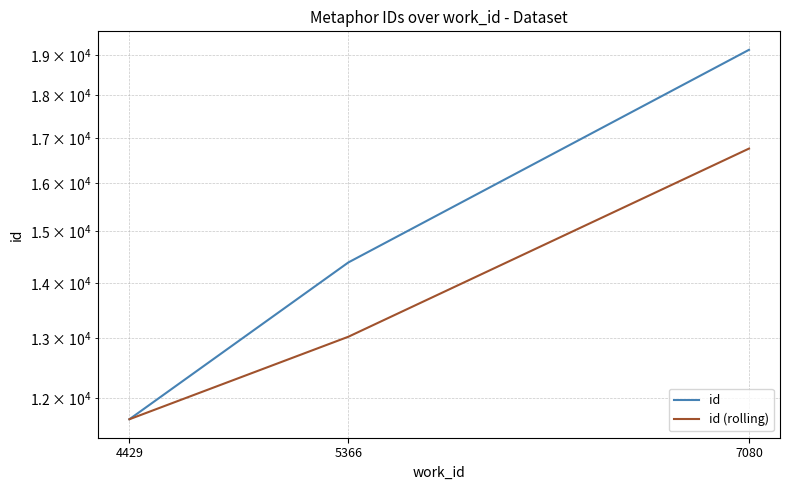

What are all the series names shown in the legend?

id, id (rolling)